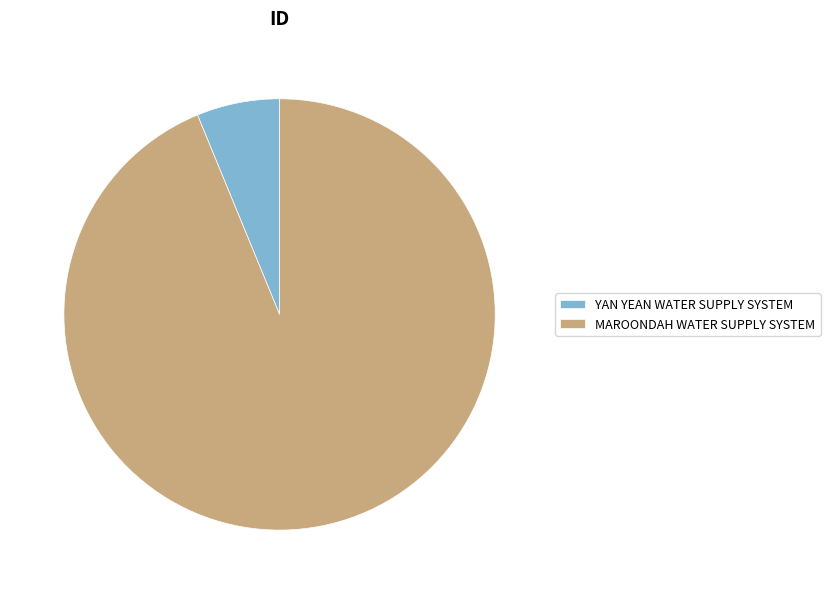

What is the ratio of the value at MAROONDAH WATER SUPPLY SYSTEM to the value at YAN YEAN WATER SUPPLY SYSTEM?

15.1